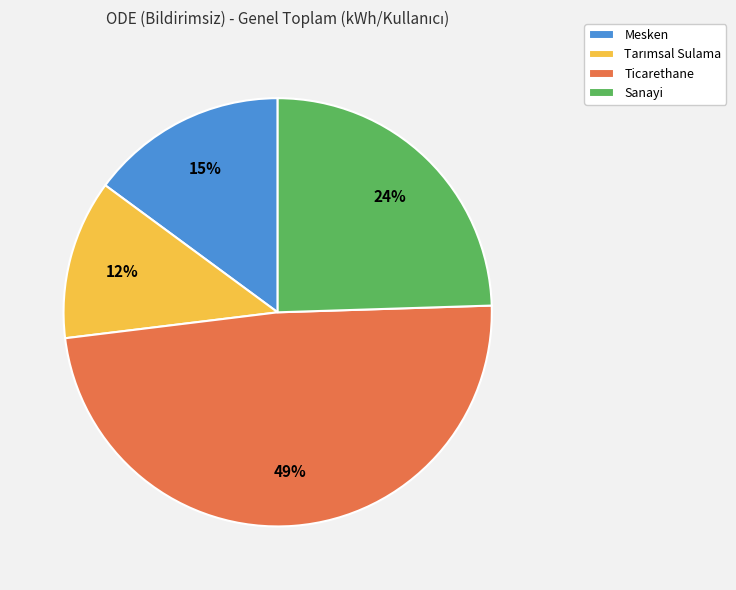

To the nearest percent, what percentage of the pie is Sanayi?

24%